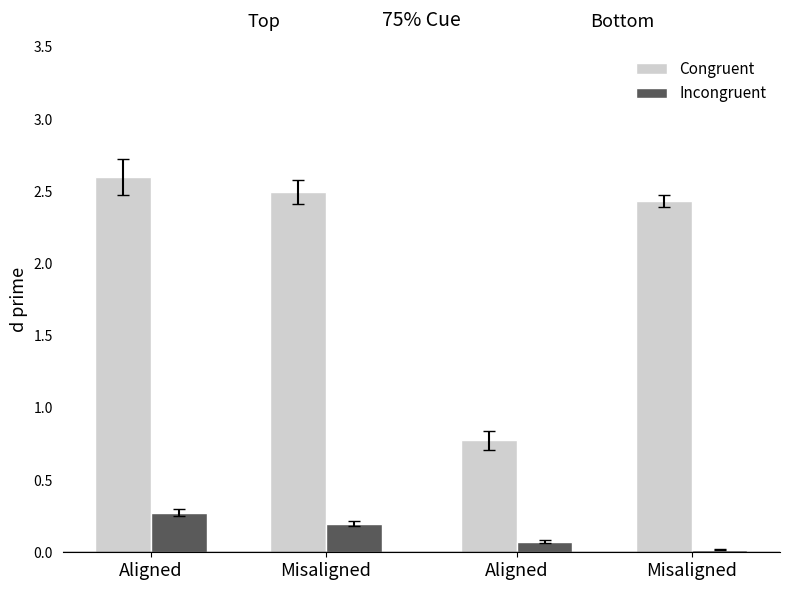

Is the value of Congruent at Misaligned greater than the value of Incongruent at Aligned?

Yes